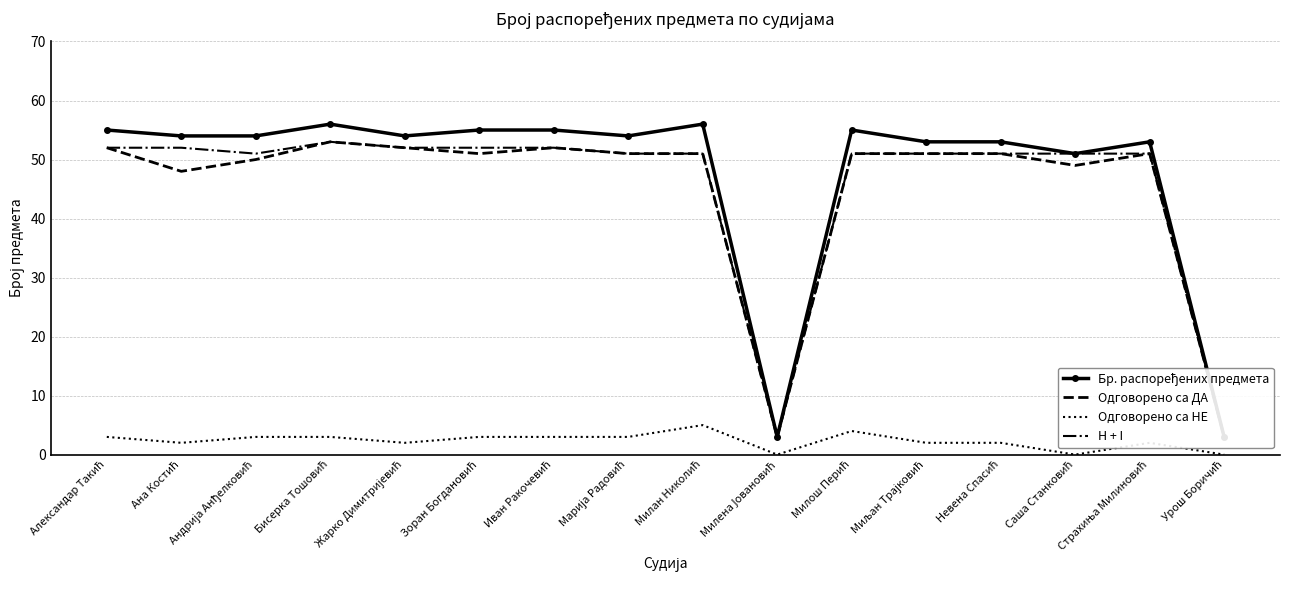

At which label is Одговорено са ДА closest to 28?

Ана Костић